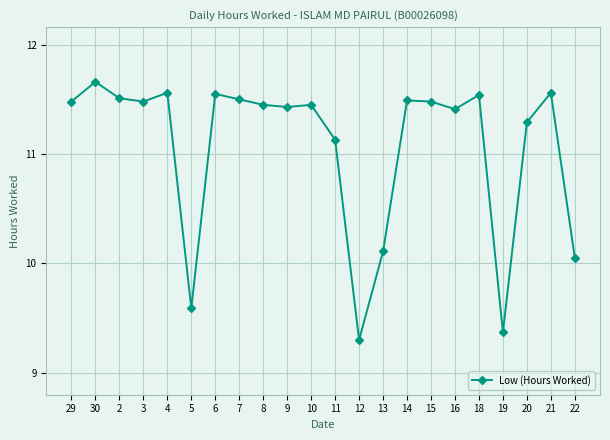

How many lines are shown in the chart?

1